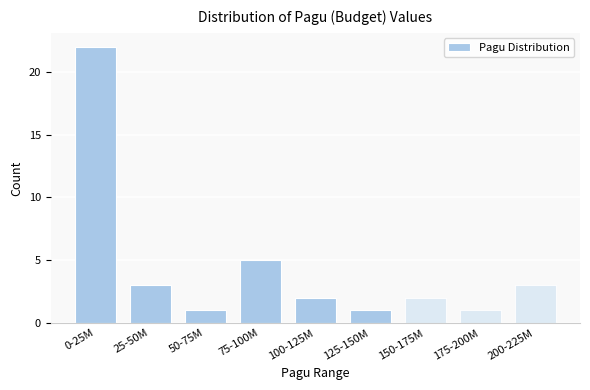

Reading right to left, extract all data points from this chart.

200-225M=3	175-200M=1	150-175M=2	125-150M=1	100-125M=2	75-100M=5	50-75M=1	25-50M=3	0-25M=22